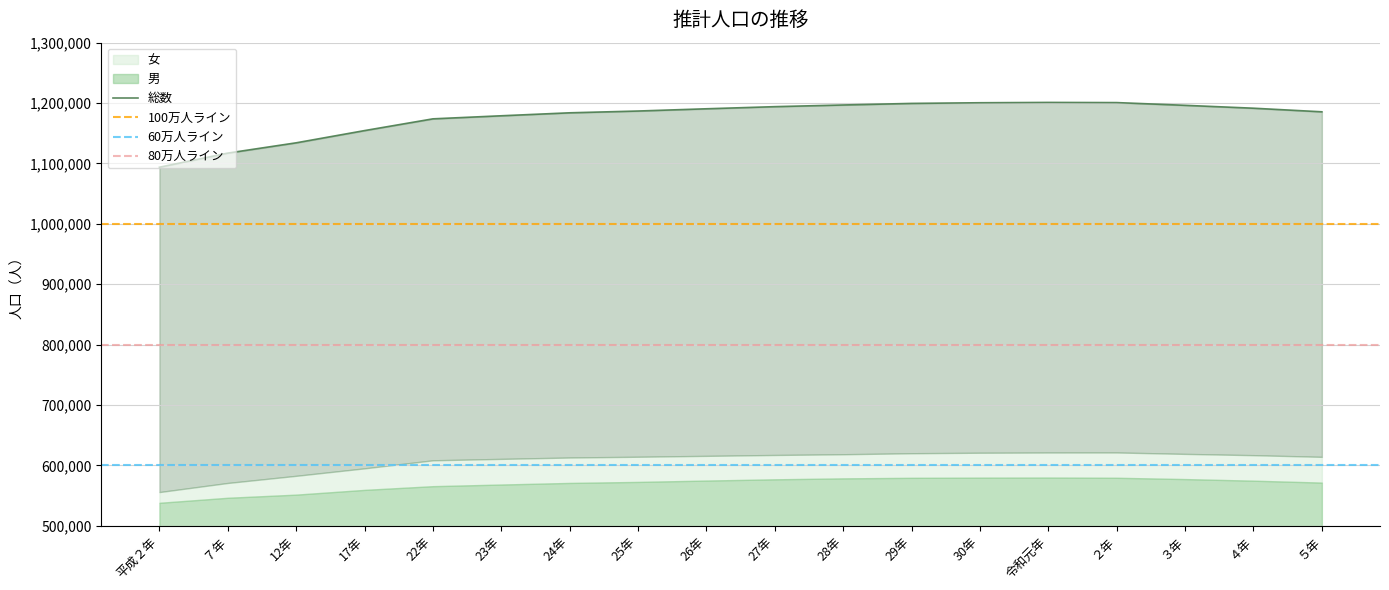

Which has a higher value, 12年 or 29年?

29年